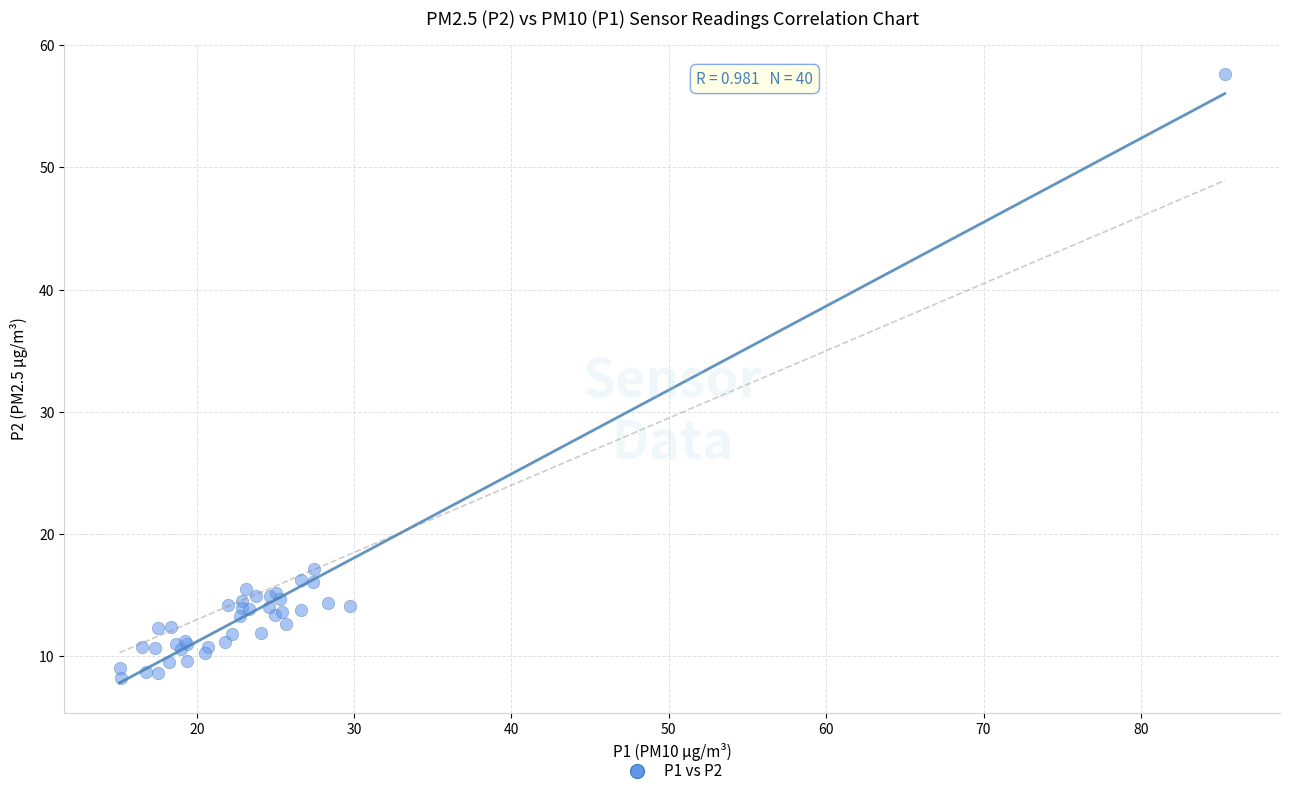

What Y value in the scatter plot is closest to 32?

17.1